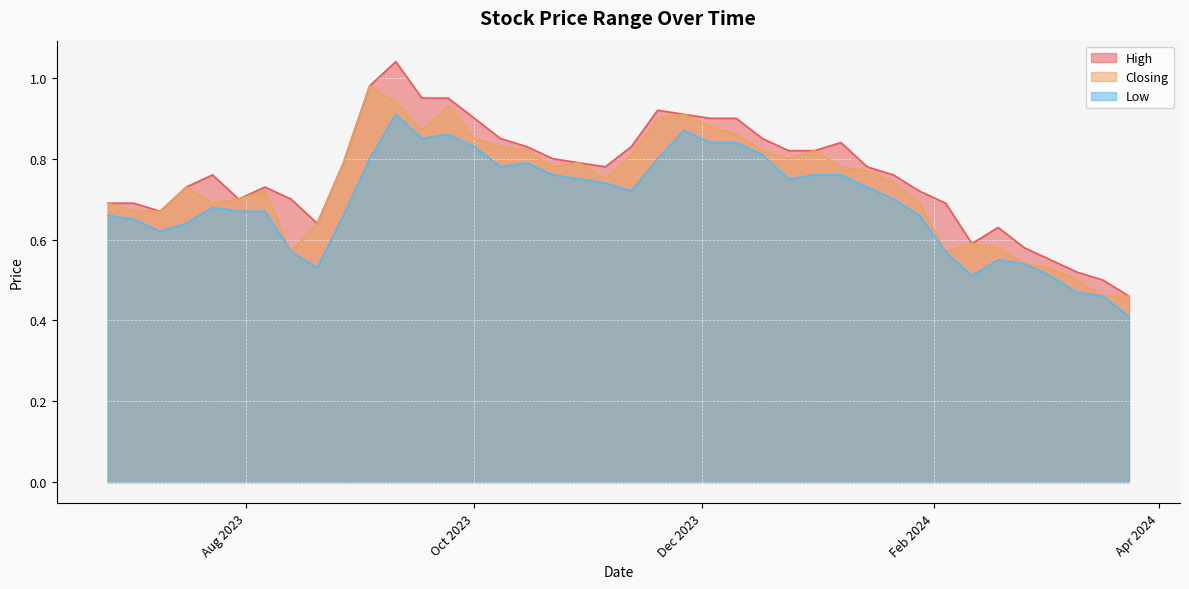

Which series has the largest range (max minus min)?

High